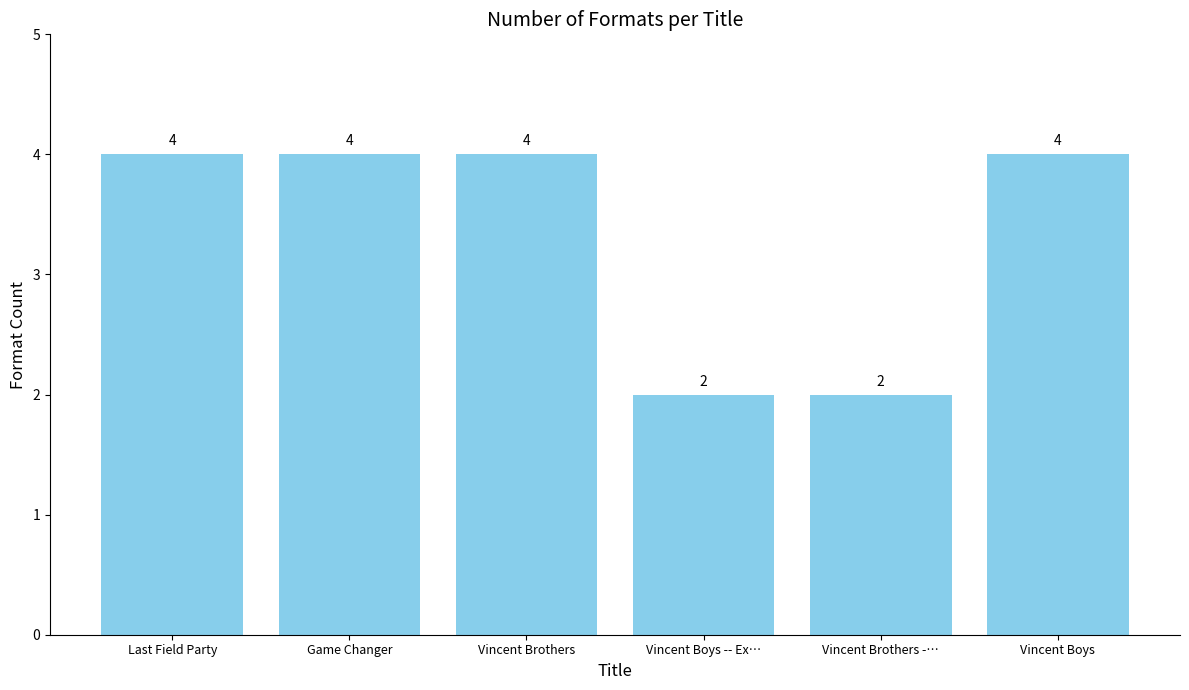

Reading left to right, extract all data points from this chart.

4	4	4	2	2	4